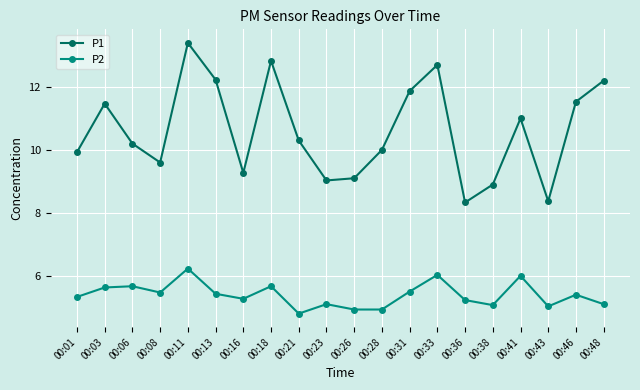

What are all the series names shown in the legend?

P1, P2